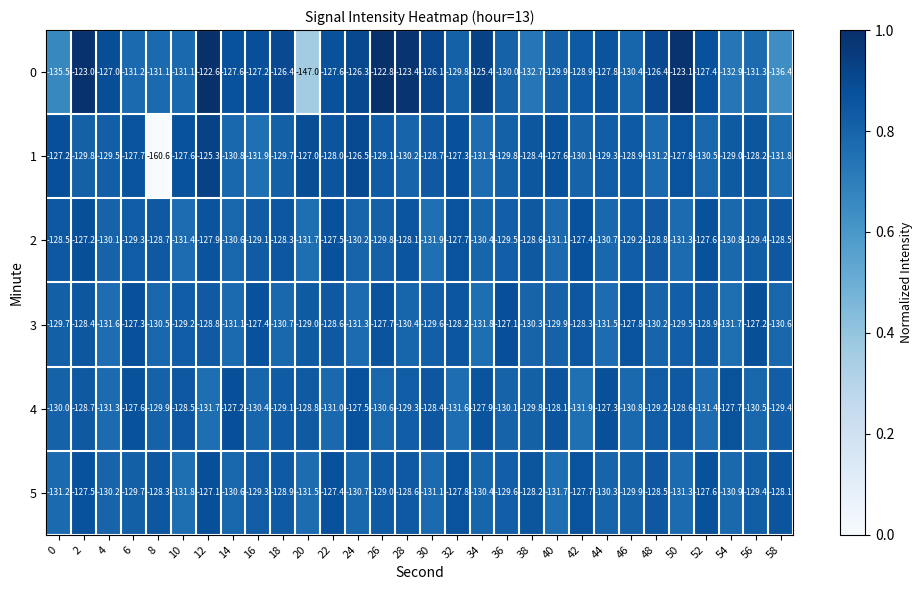

What is the total value across all series at 56?

-776.0